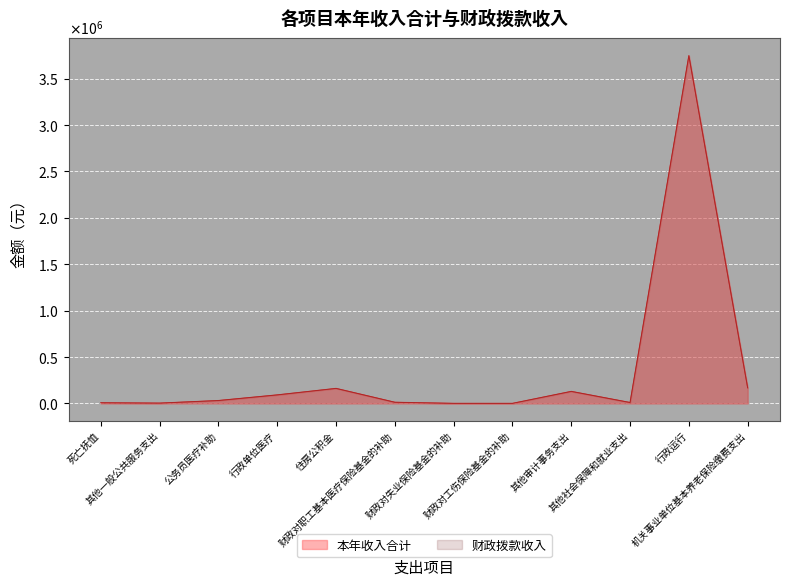

True or false: 财政拨款收入 and 本年收入合计 intersect in this chart.

False